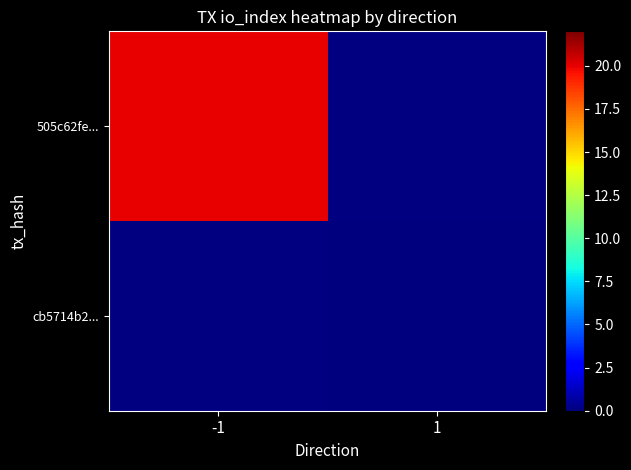

How many categories are shown in the chart?

2